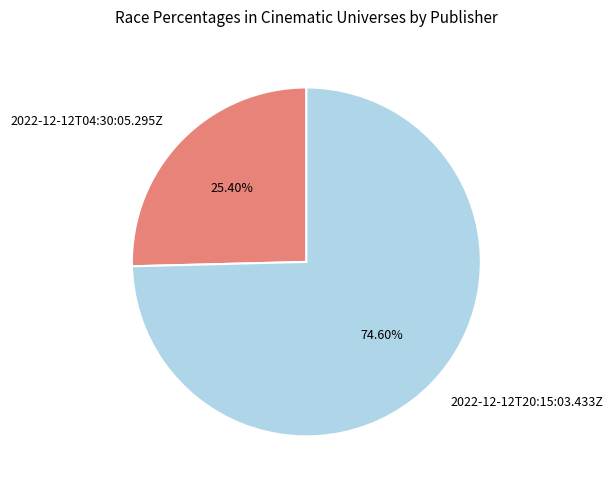

Which slice represents more than half of the pie?

2022-12-12T20:15:03.433Z